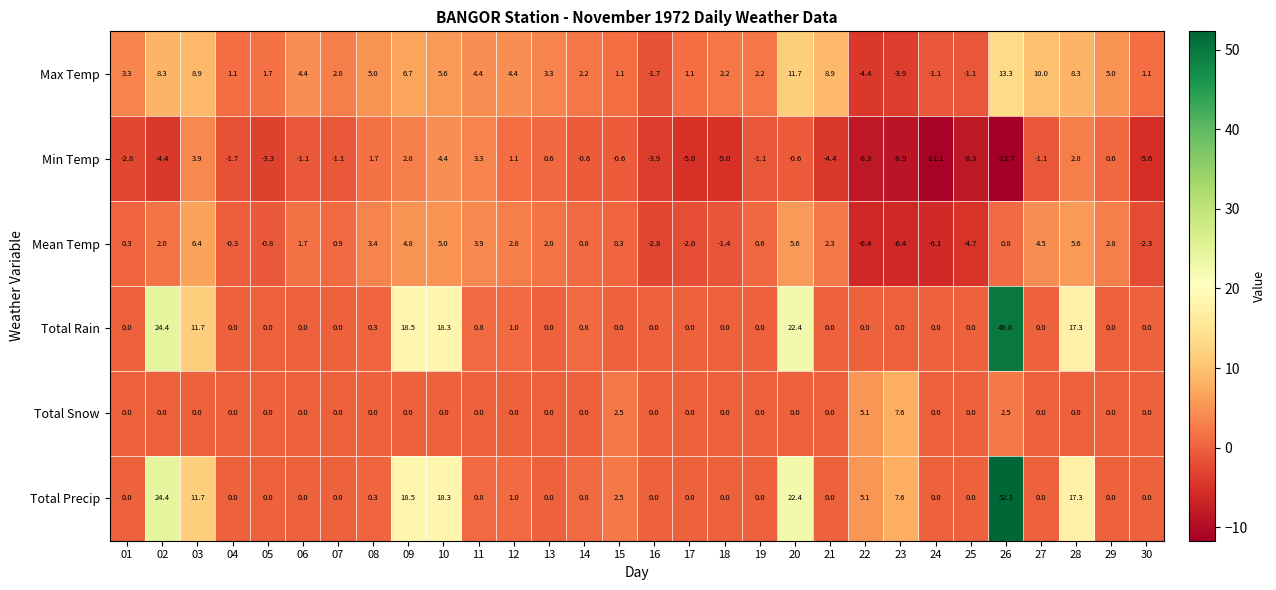

How many data points in Mean Temp are less than 0?

10